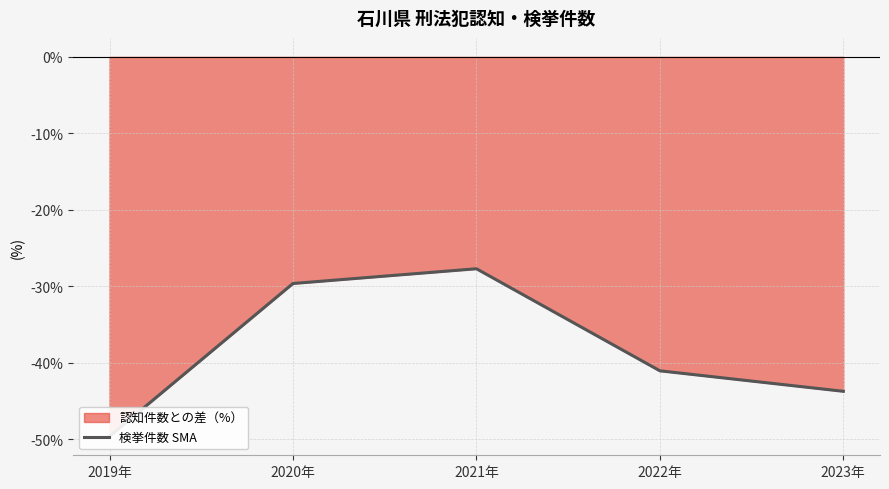

True or false: there are more than 2 points higher than both neighbors.

False